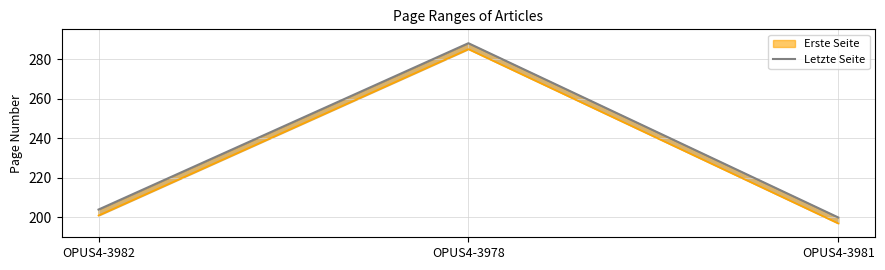

What is the label of the 1st point from the right?

OPUS4-3981